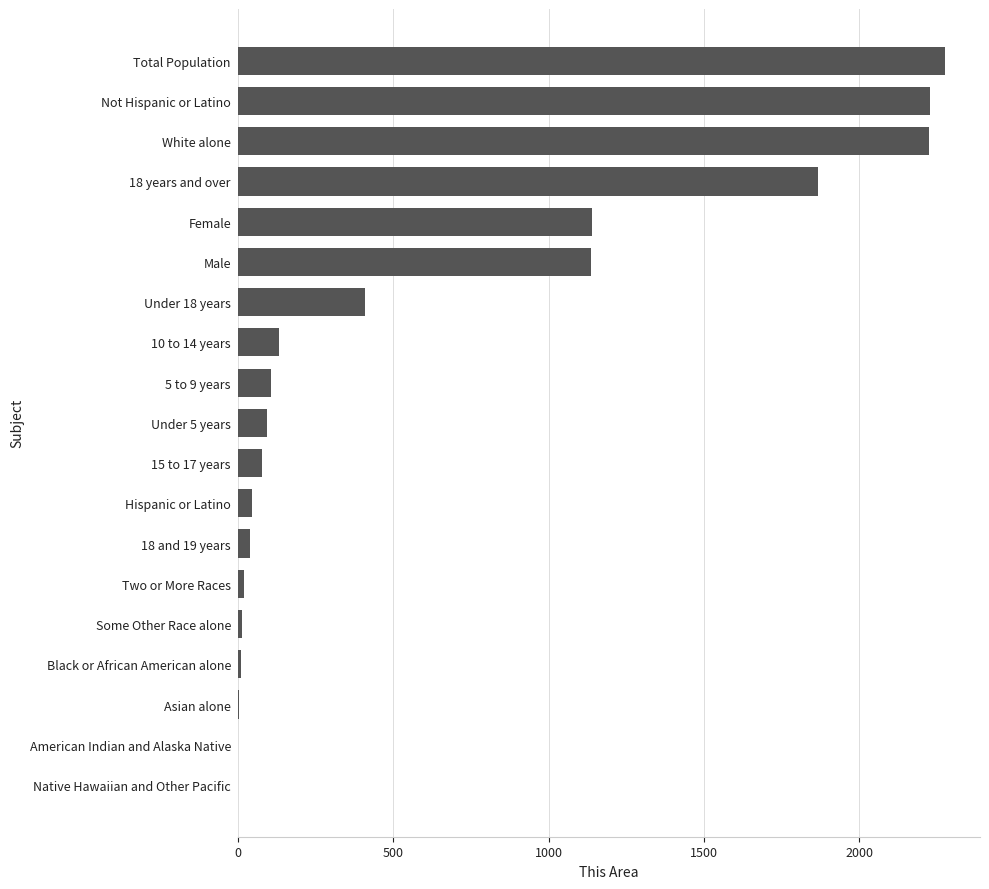

What is the change in value from Native Hawaiian and Other Pacific to 5 to 9 years?

+108